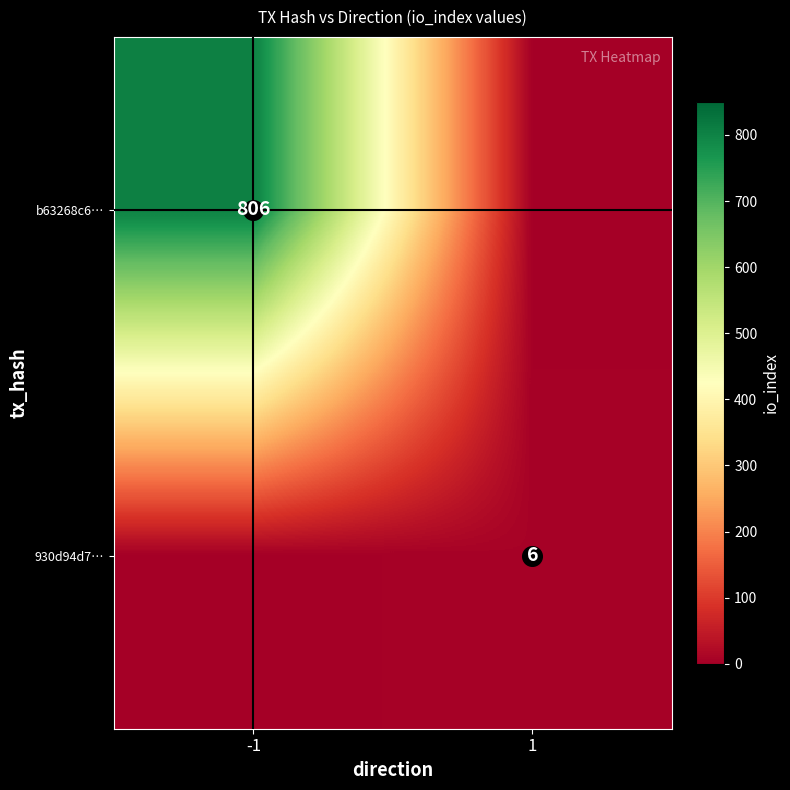

Count the 930d94d7… values in the range 1 to 6.

2